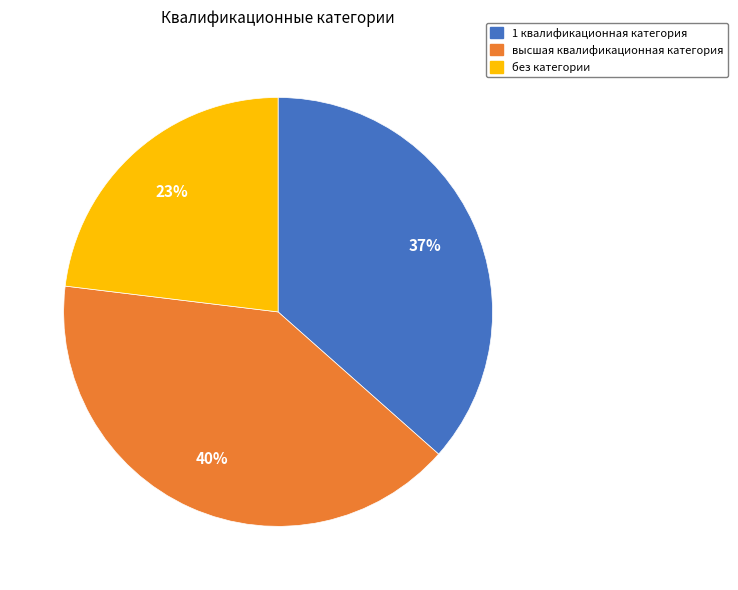

To the nearest percent, what percentage of the pie is высшая квалификационная категория?

40%